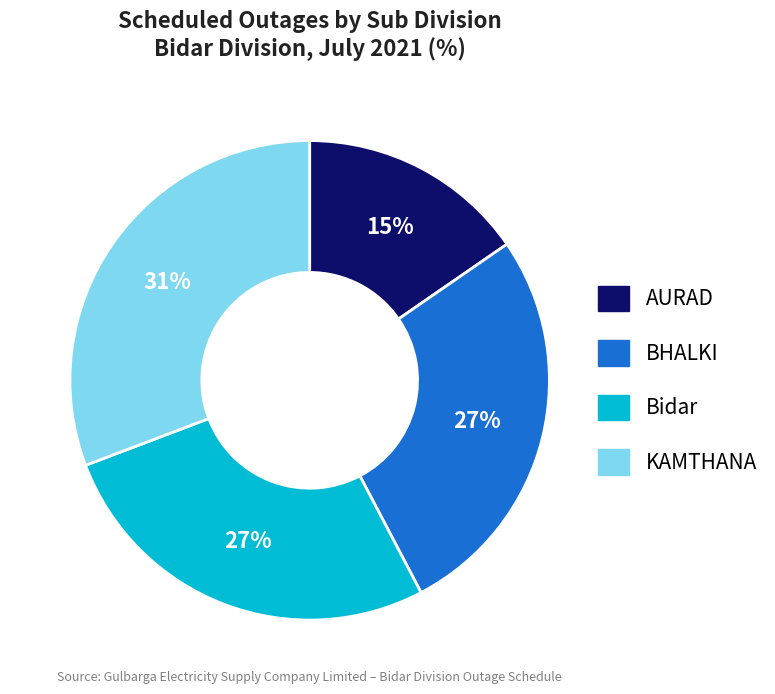

How many slices are in this pie chart?

4